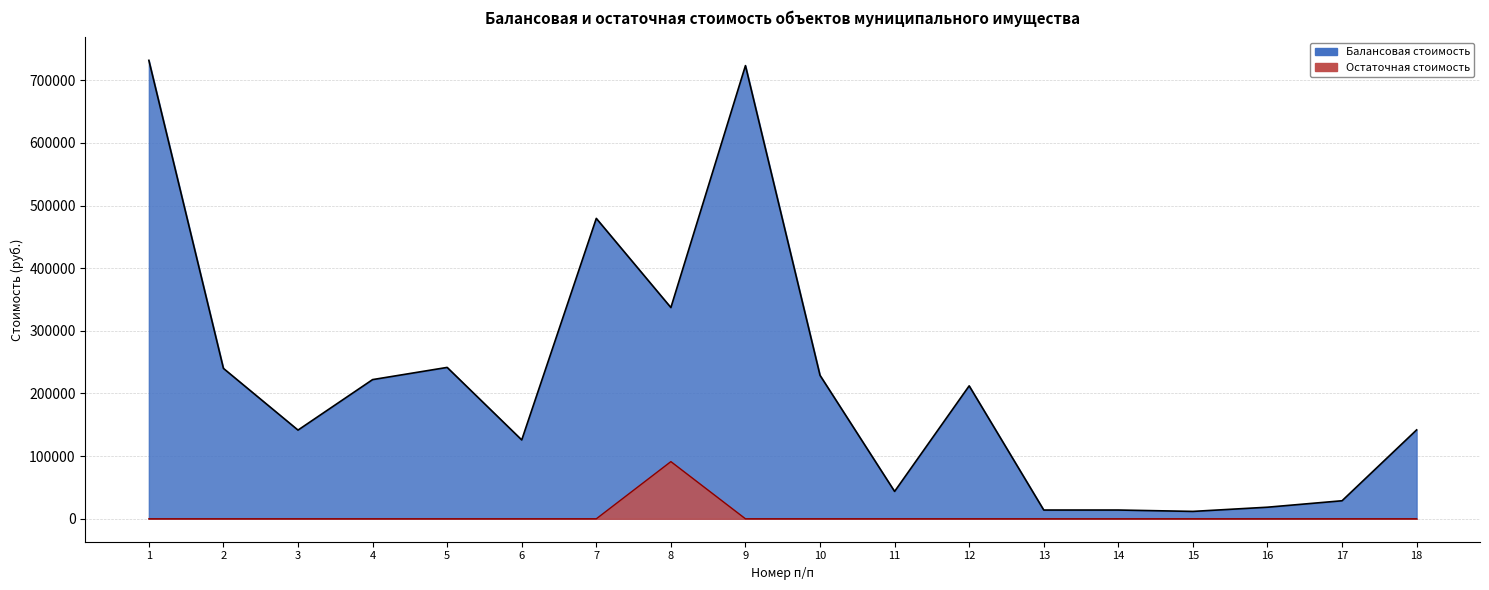

Between 15 and 5, which is larger?

5